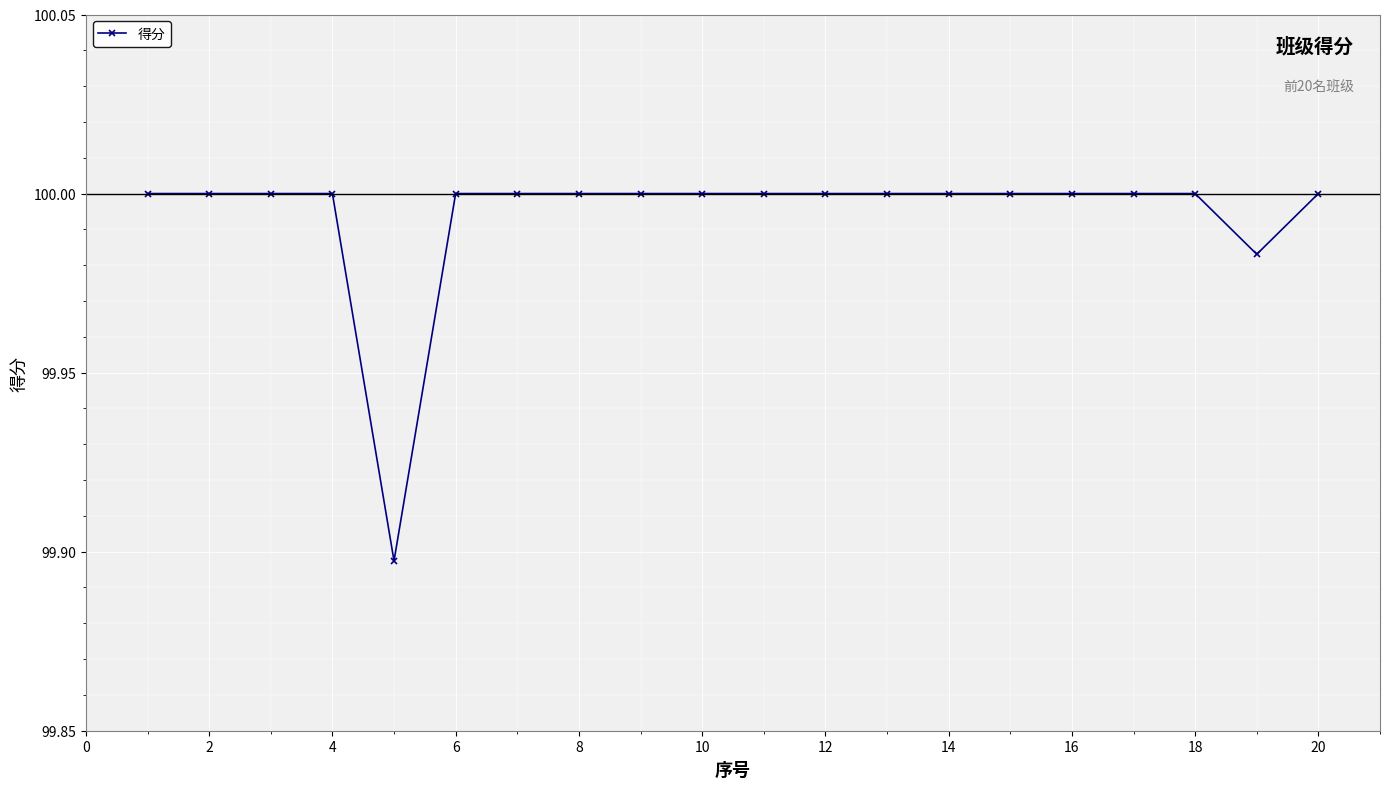

What is the sum of all values?

1999.9